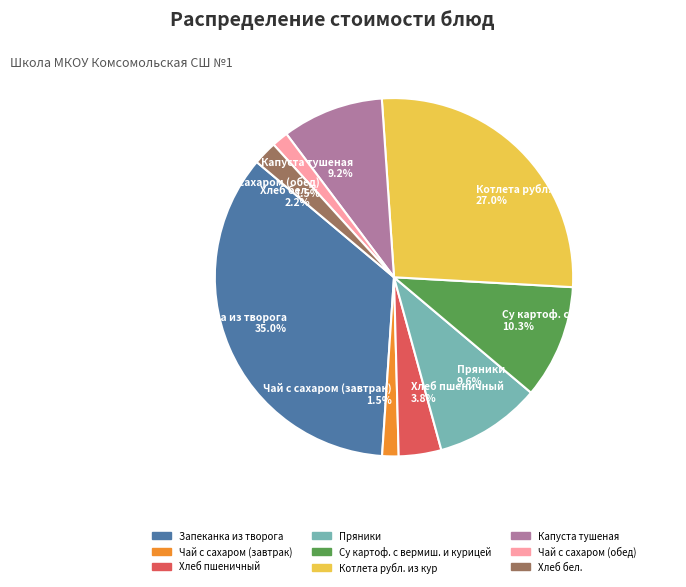

To the nearest percent, what percentage of the pie is Пряники?

10%